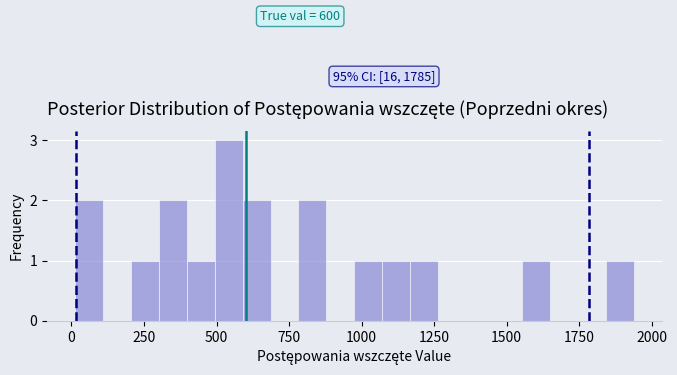

Read against the x-axis, roughly where is the centre of the tallest bar?

550